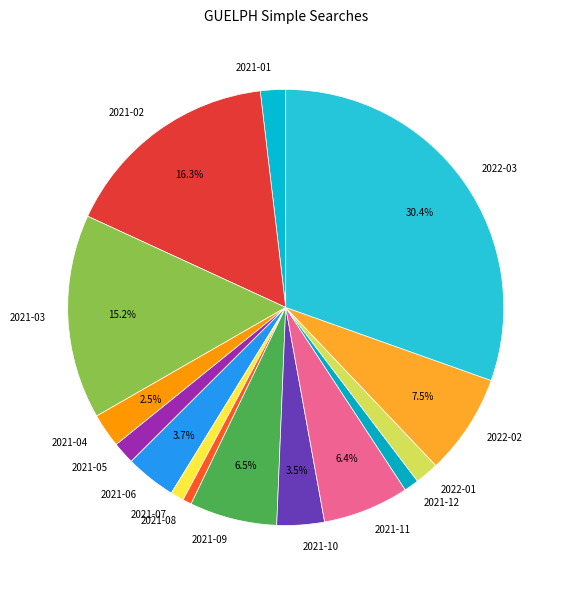

Between 2021-12 and 2021-06, which is larger?

2021-06